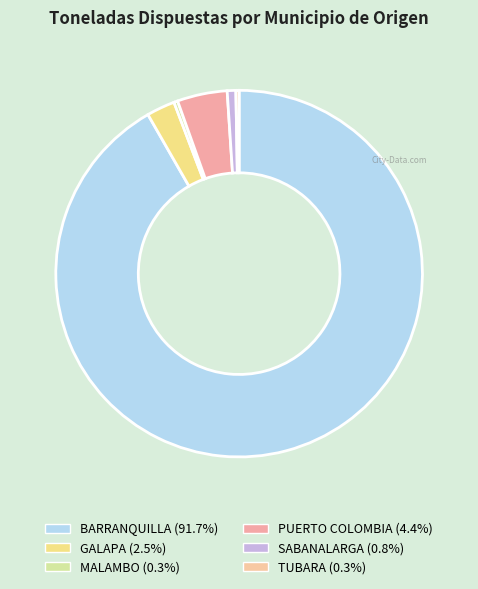

What is the largest slice in the pie chart?

BARRANQUILLA